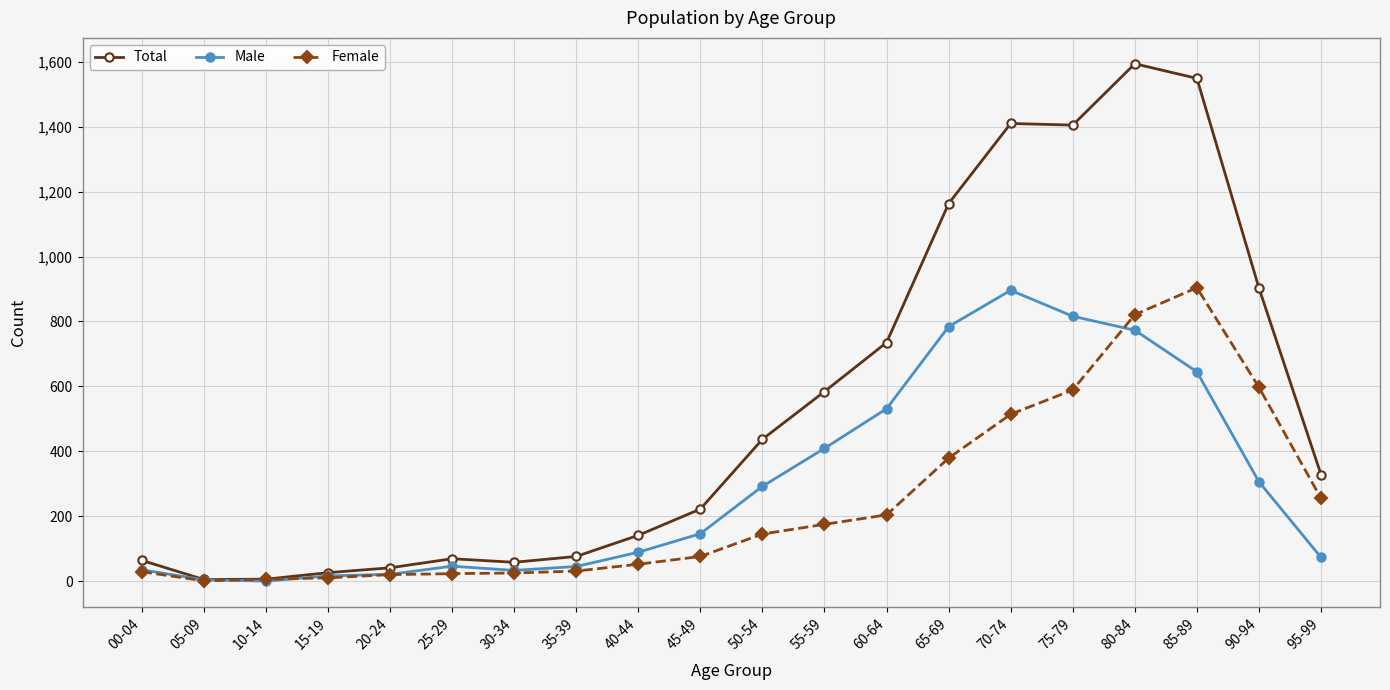

What is the greatest value displayed?

1594